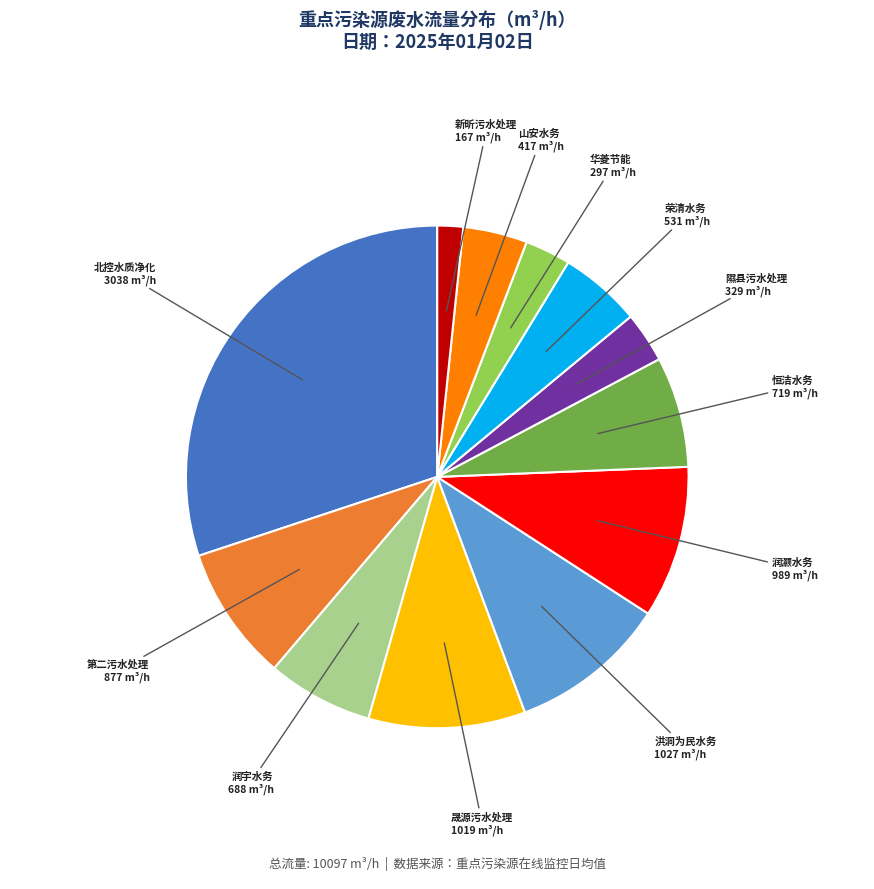

Is there a majority slice in this chart?

No